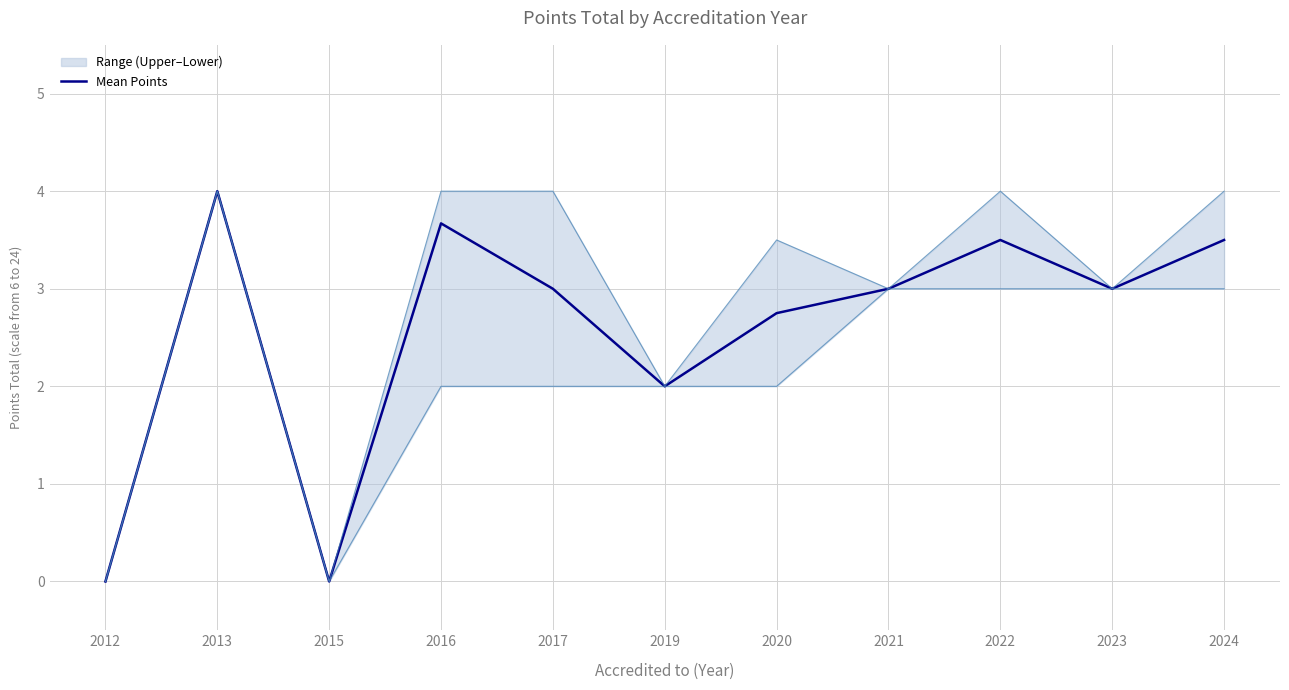

Reading left to right, extract all data points from this chart.

0.0	4.0	0.0	3.7	3.0	2.0	2.8	3.0	3.5	3.0	3.5